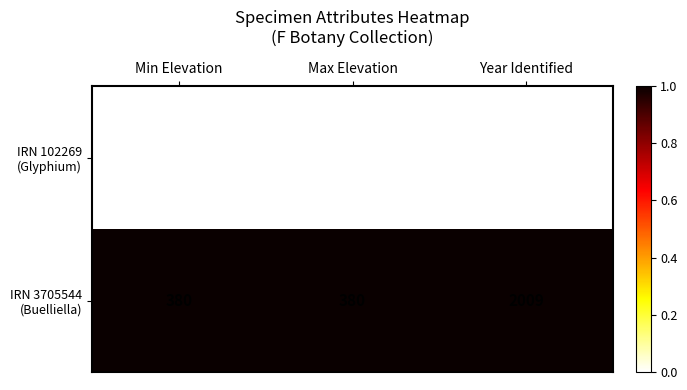

What is the spread (max minus min) of values at Min Elevation?

379